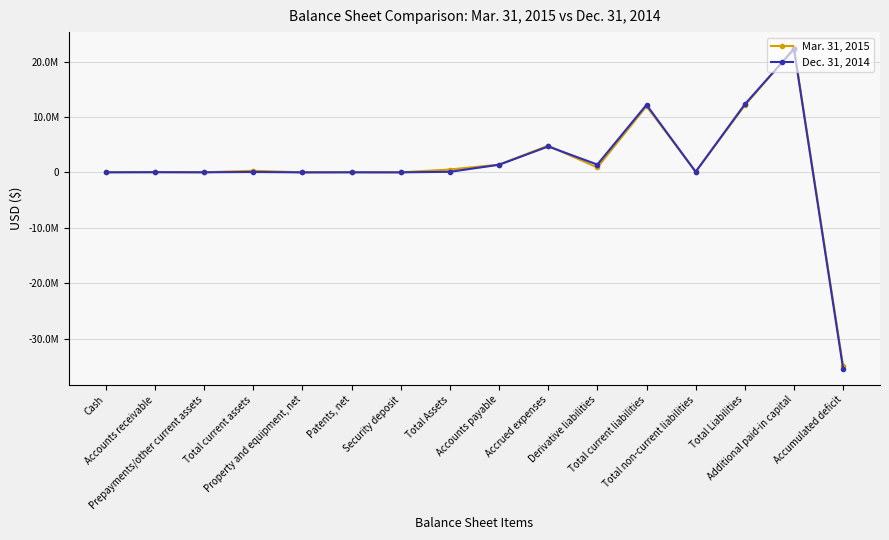

Which category has the highest value across all series?

Additional paid-in capital